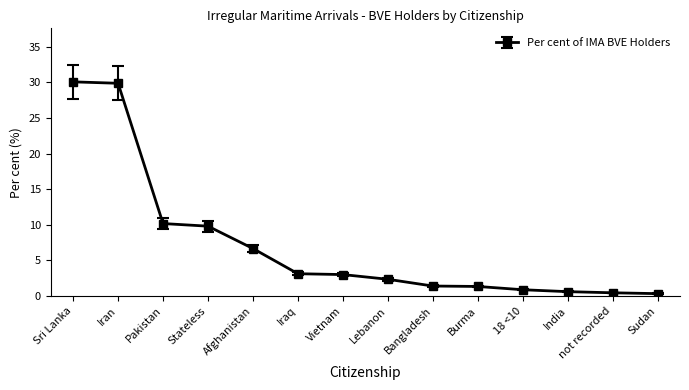

What is the sum of all values?

100.0